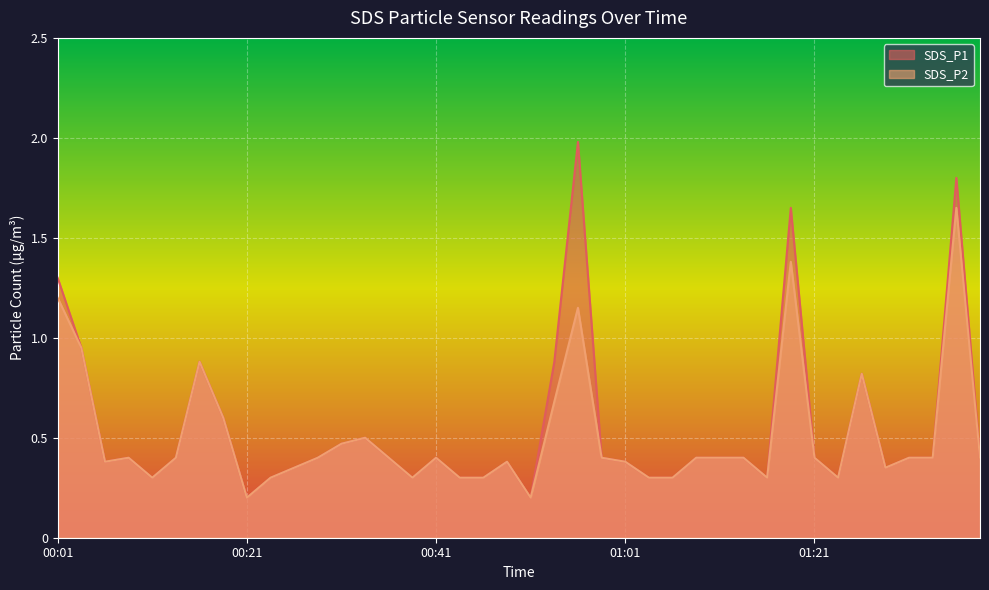

Where is SDS_P1 nearest to the value 1?

00:04